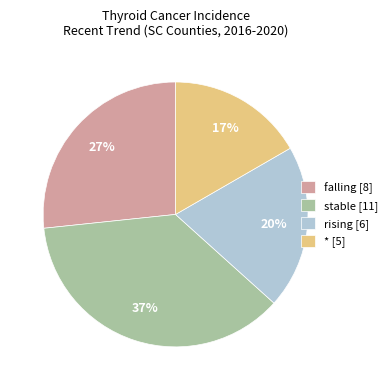

To the nearest percent, what percentage of the pie is * [5]?

17%